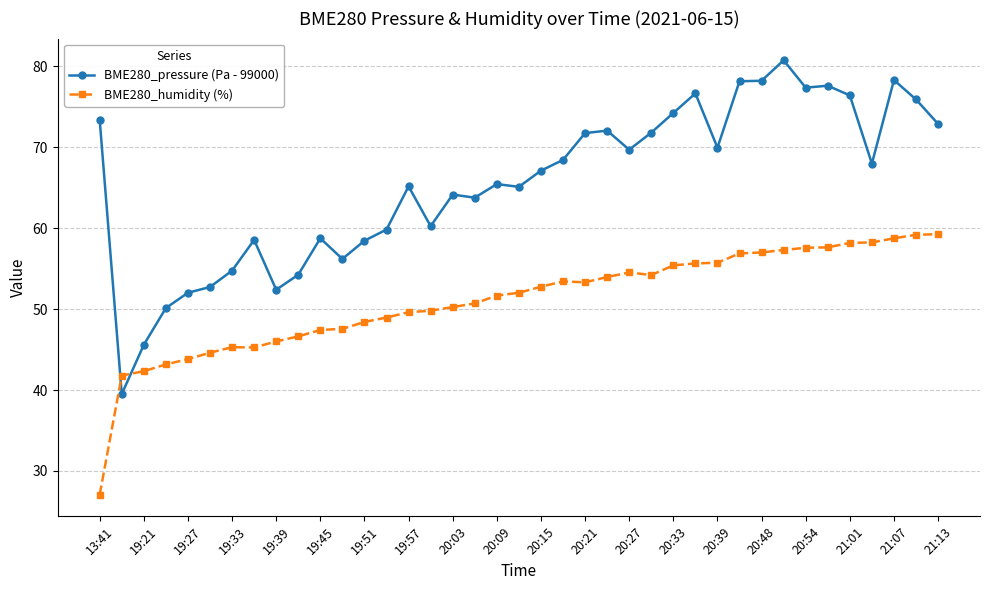

Which series has the largest total across all categories?

BME280_pressure (Pa - 99000)